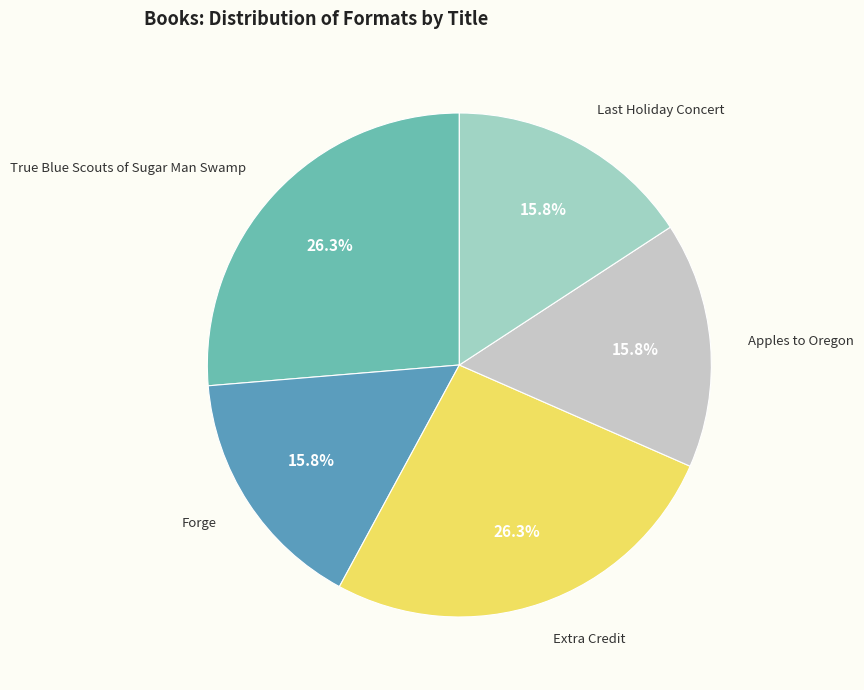

Count the number of slices in the pie.

5